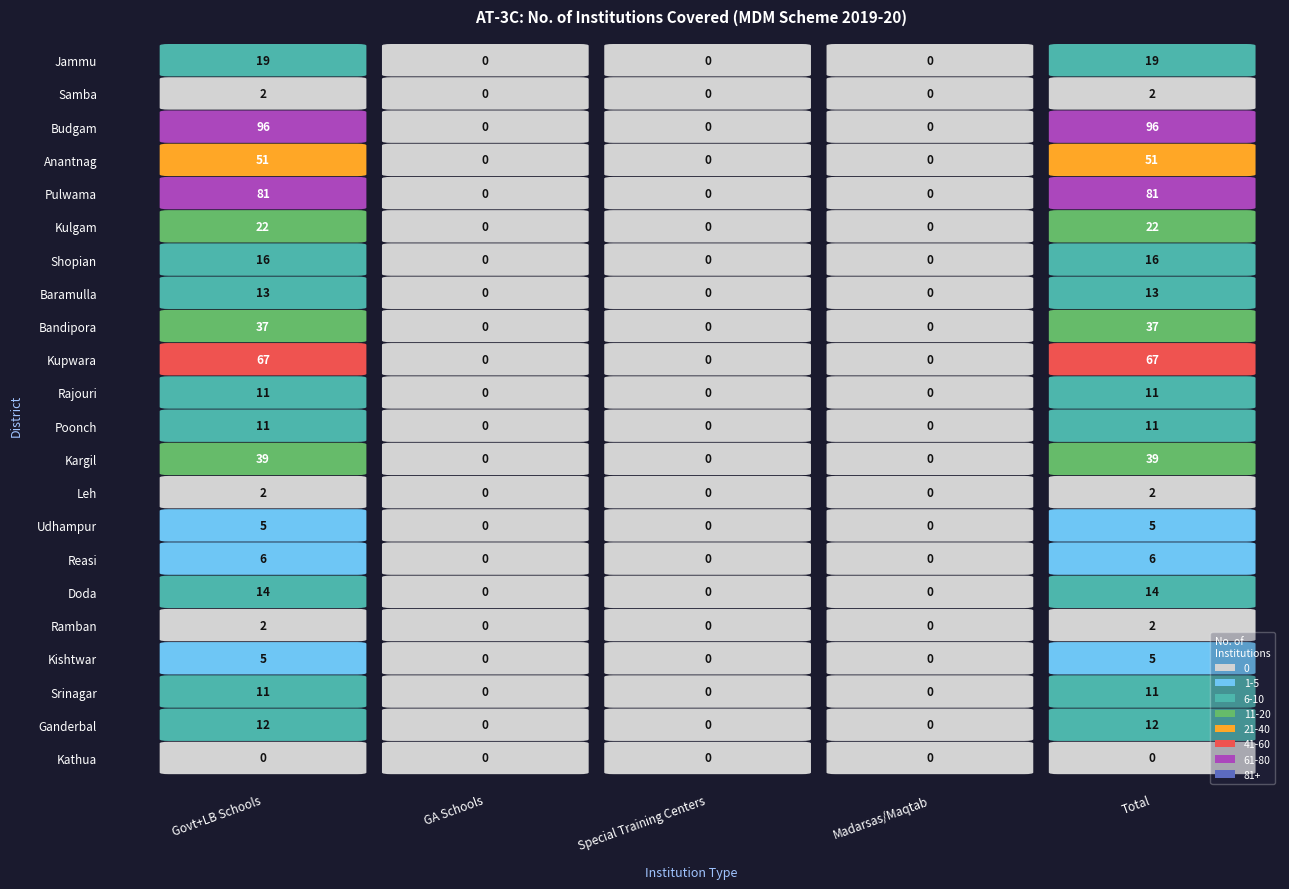

What is the sum of all Rajouri values?

22